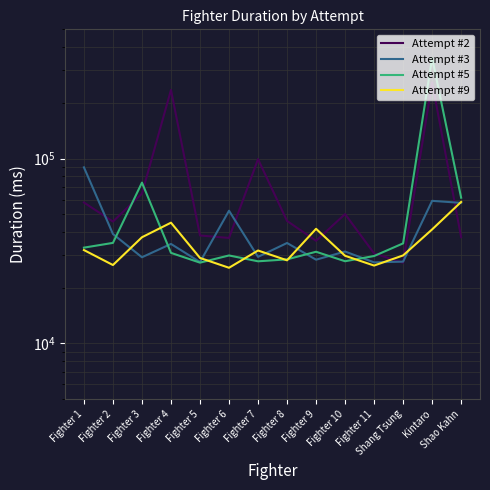

What are all the series names shown in the legend?

Attempt #2, Attempt #3, Attempt #5, Attempt #9